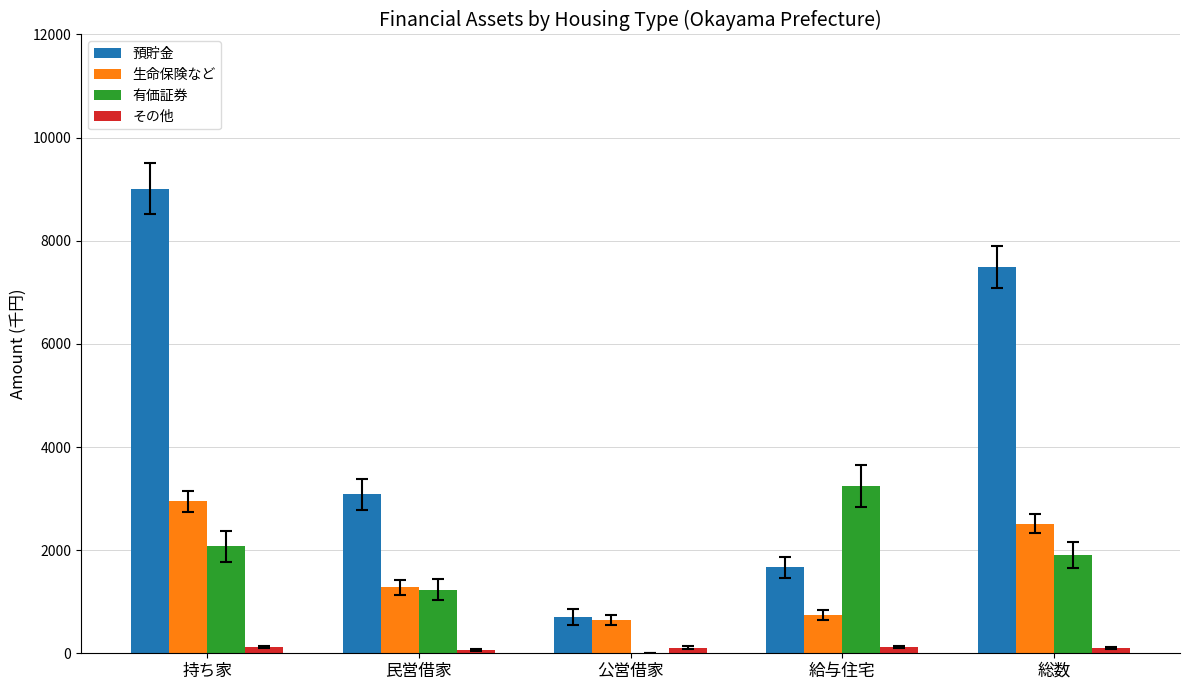

Count the 預貯金 values in the range 1665 to 7490.

3